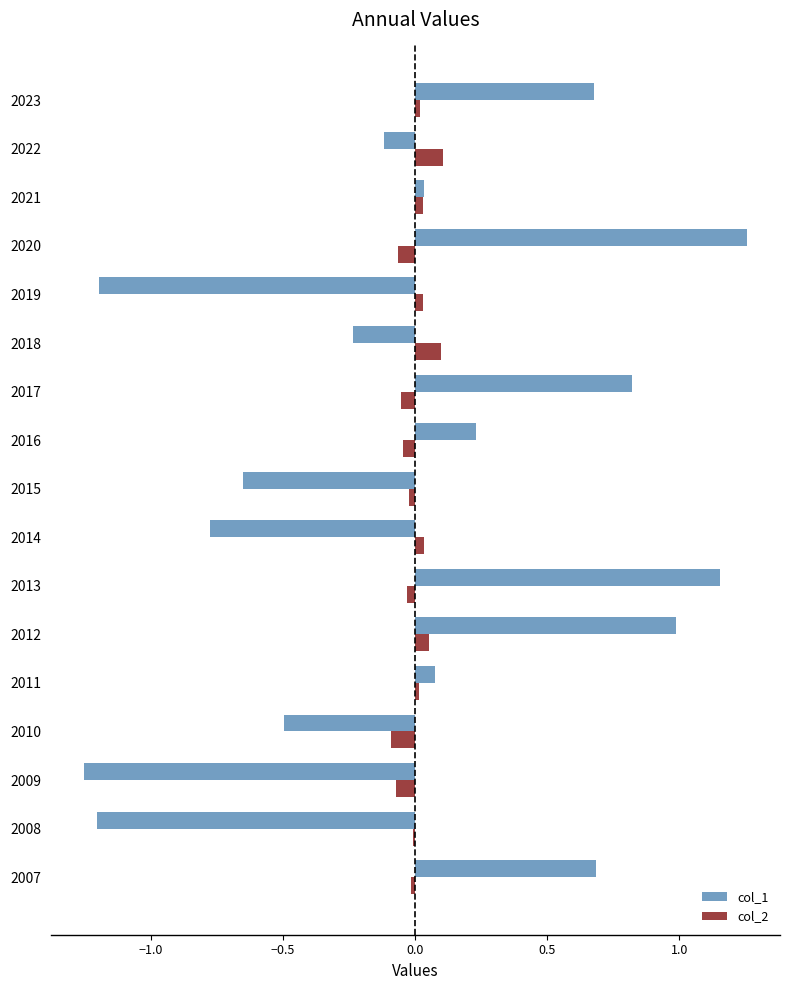

How many categories are shown in the chart?

17